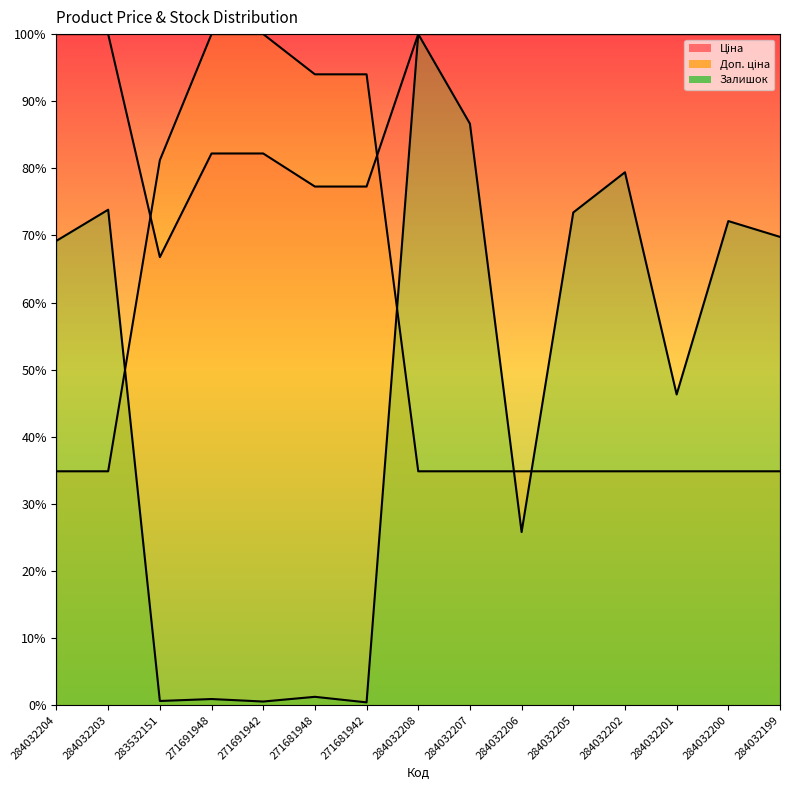

What are all the series names shown in the legend?

Ціна, Доп. ціна, Залишок